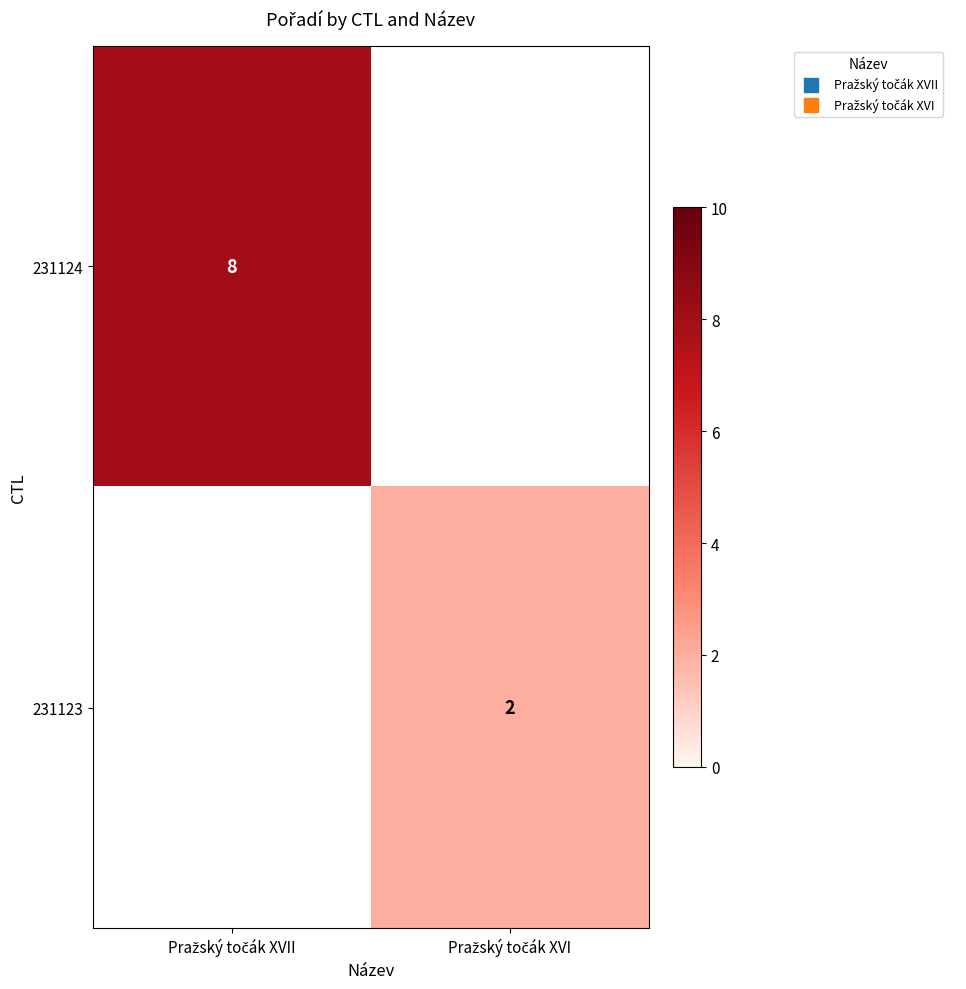

Rank the series at Pražský točák XVI from lowest to highest value.

231124, 231123